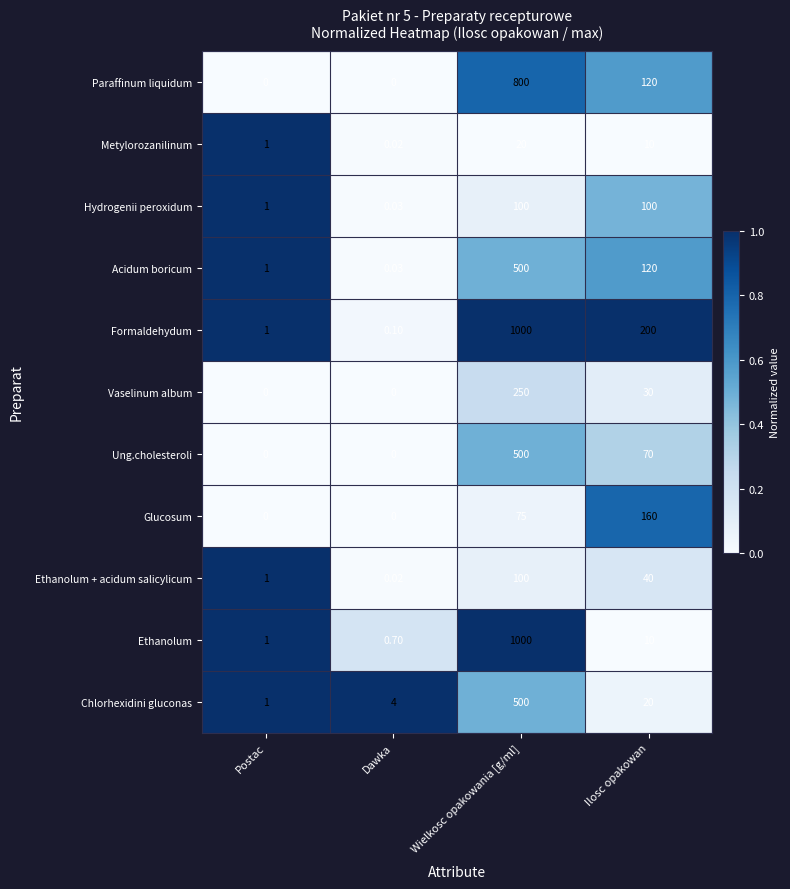

Which series has the largest total across all categories?

Formaldehydum